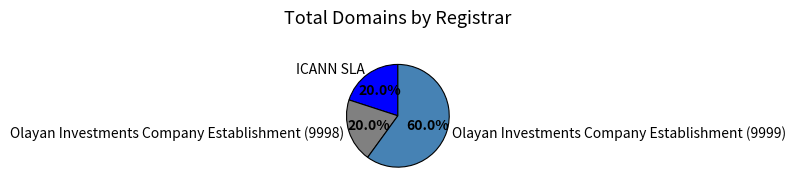

To the nearest percent, what percentage of the pie is Olayan Investments Company Establishment (9998)?

20%